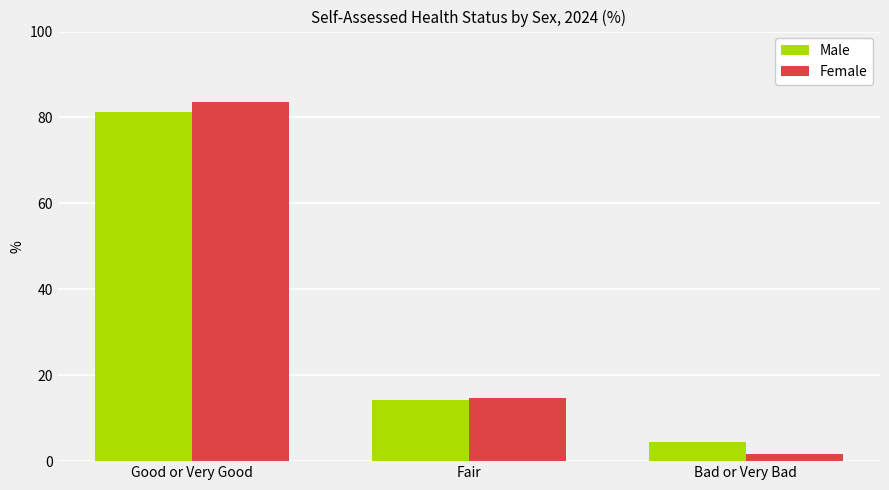

Rank the categories by Male value from lowest to highest.

Bad or Very Bad, Fair, Good or Very Good